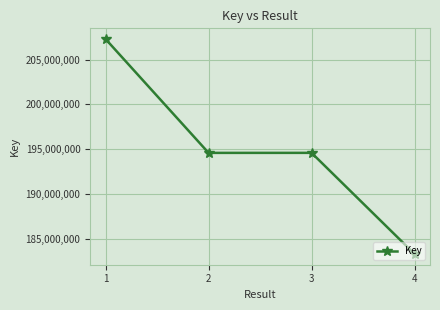

Approximately how many times larger is the value at 4 compared to 3?

0.9